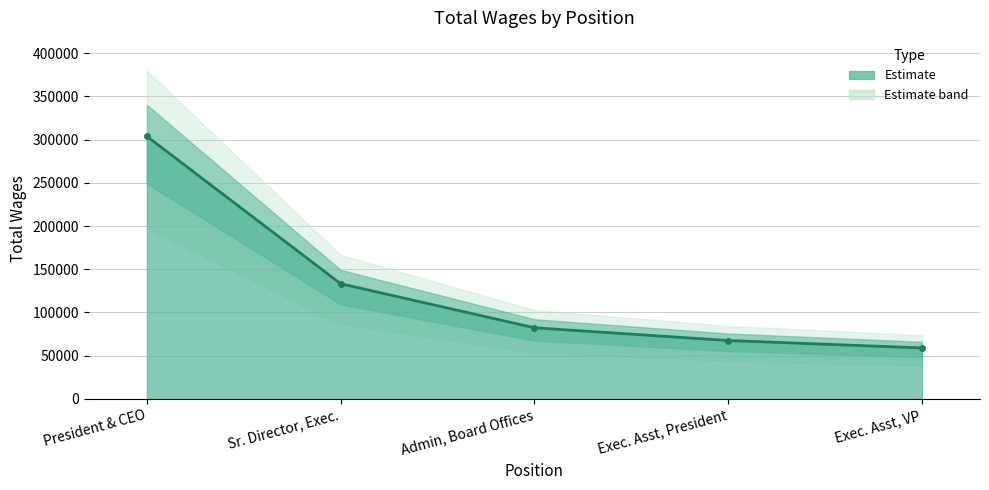

How many values exceed 82316?

2